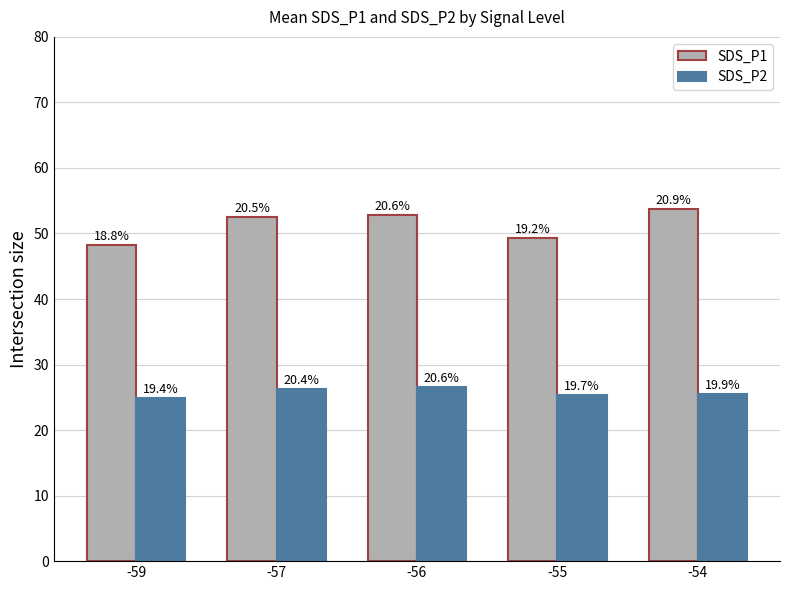

Which has a higher value, -59 or -55?

-55